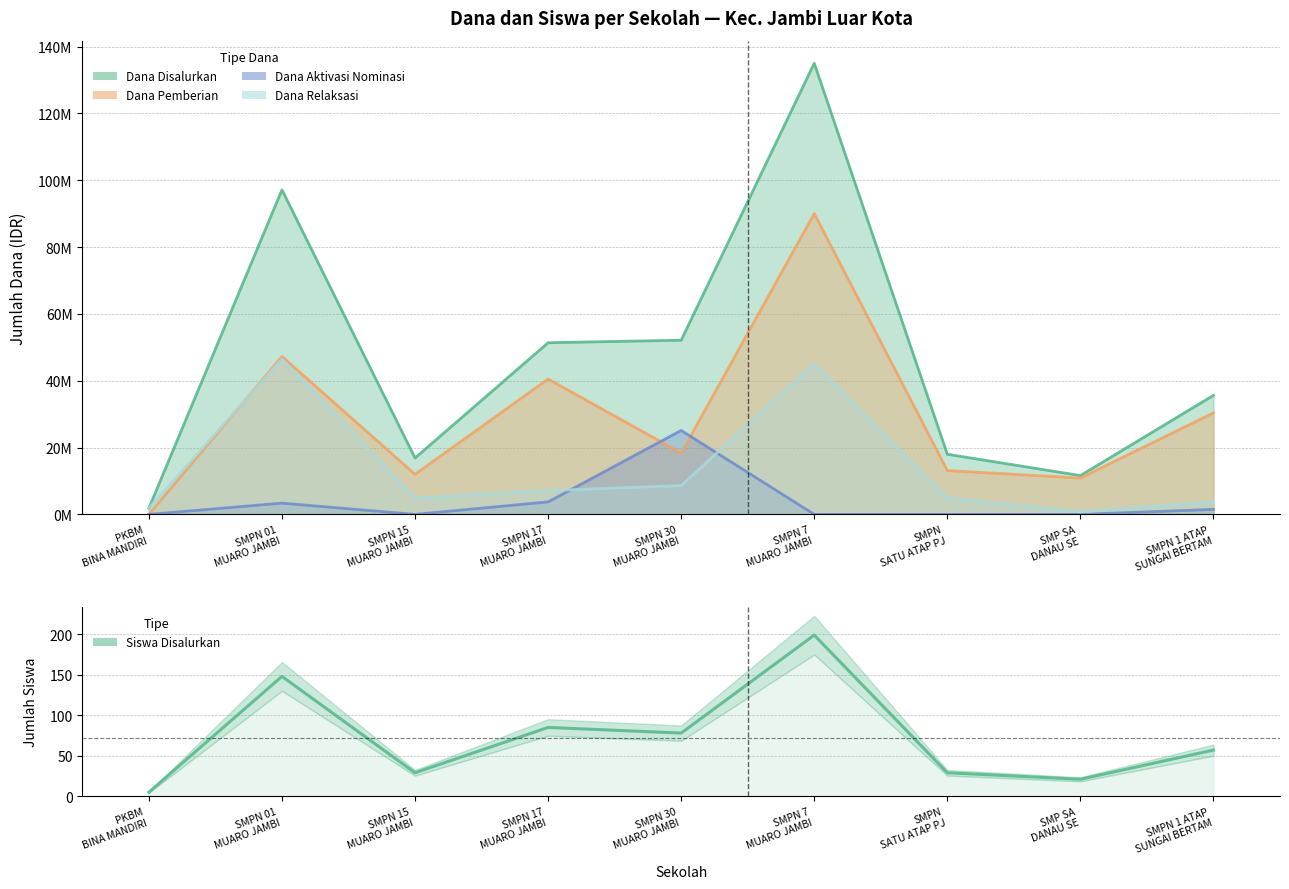

True or false: there are more than 1 points higher than both neighbors.

True